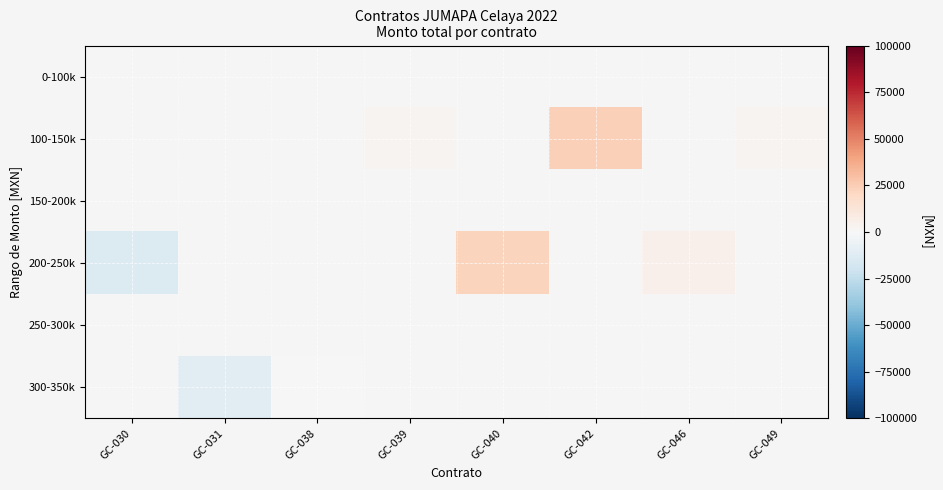

What is the smallest value displayed?

-13880.0